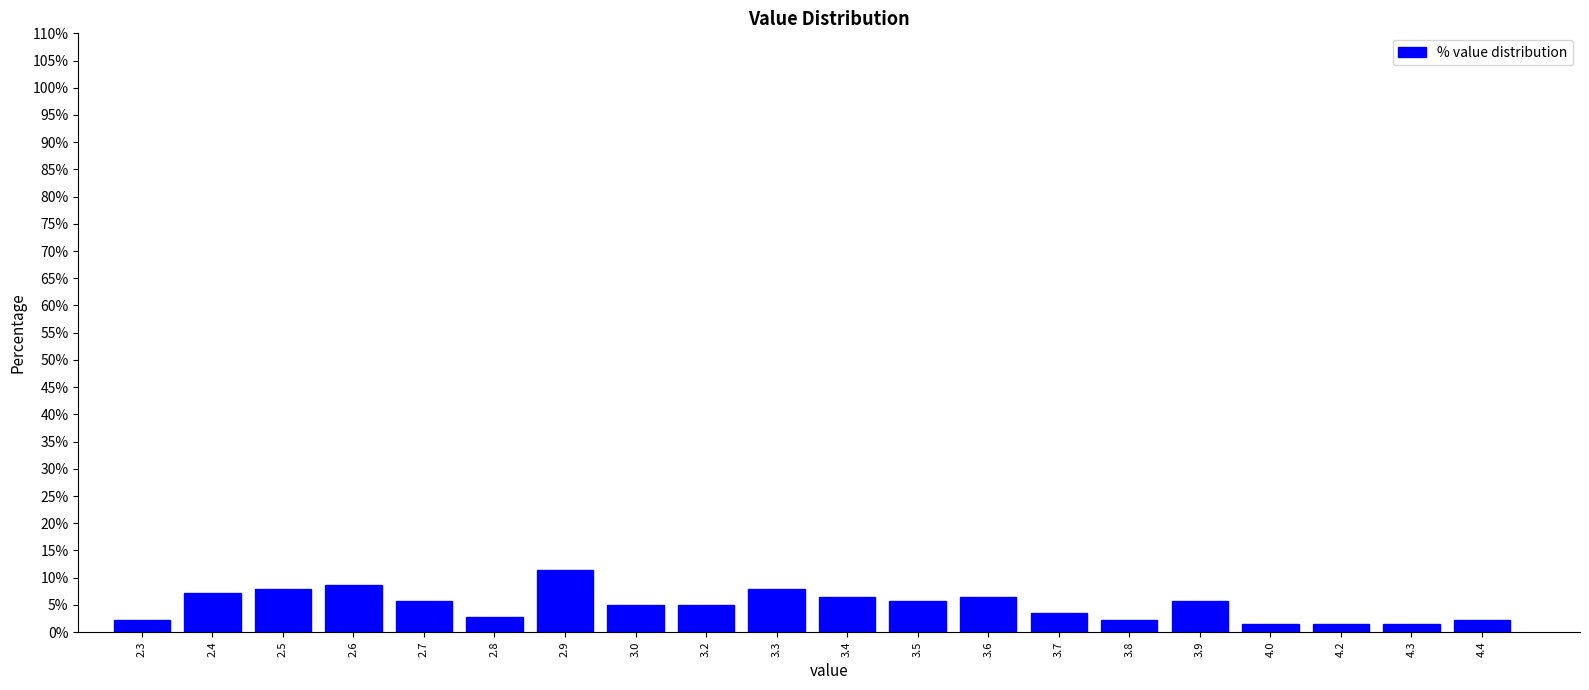

Reading left to right, list all the values displayed in this chart.

2.1	7.1	7.9	8.6	5.7	2.9	11.4	5.0	5.0	7.9	6.4	5.7	6.4	3.6	2.1	5.7	1.4	1.4	1.4	2.1